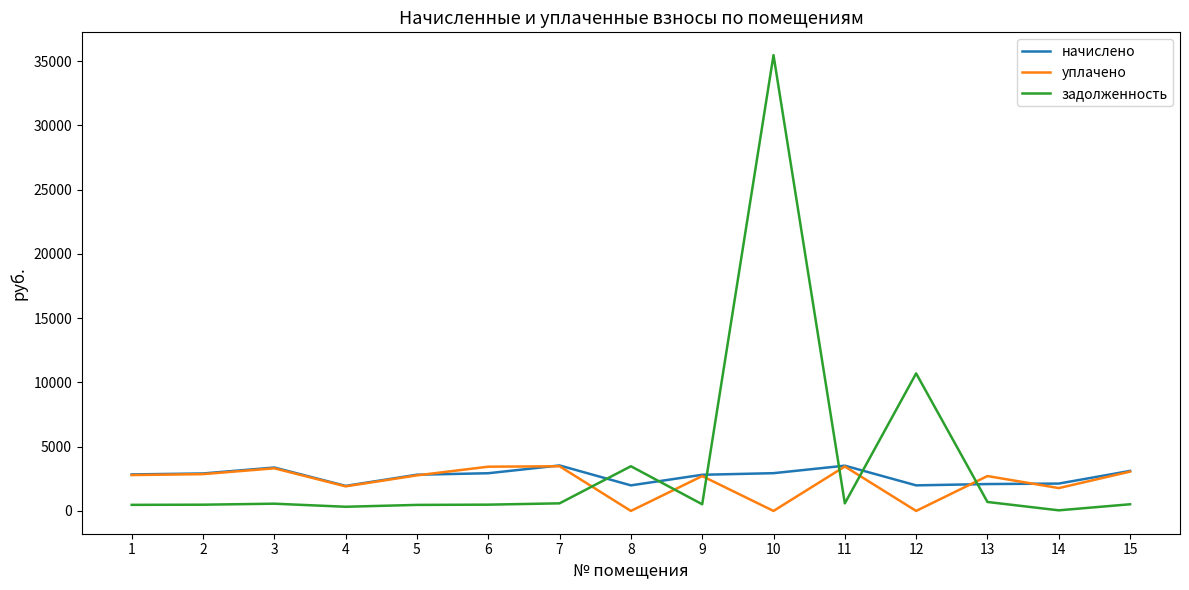

What is the maximum value for начислено?

3538.9